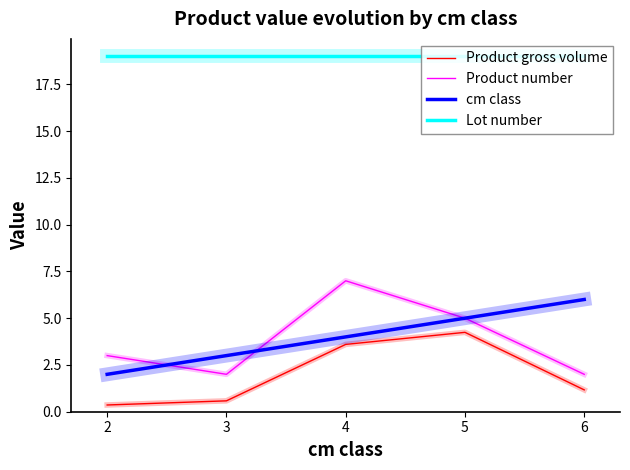

True or false: Product gross volume and Product number intersect in this chart.

False